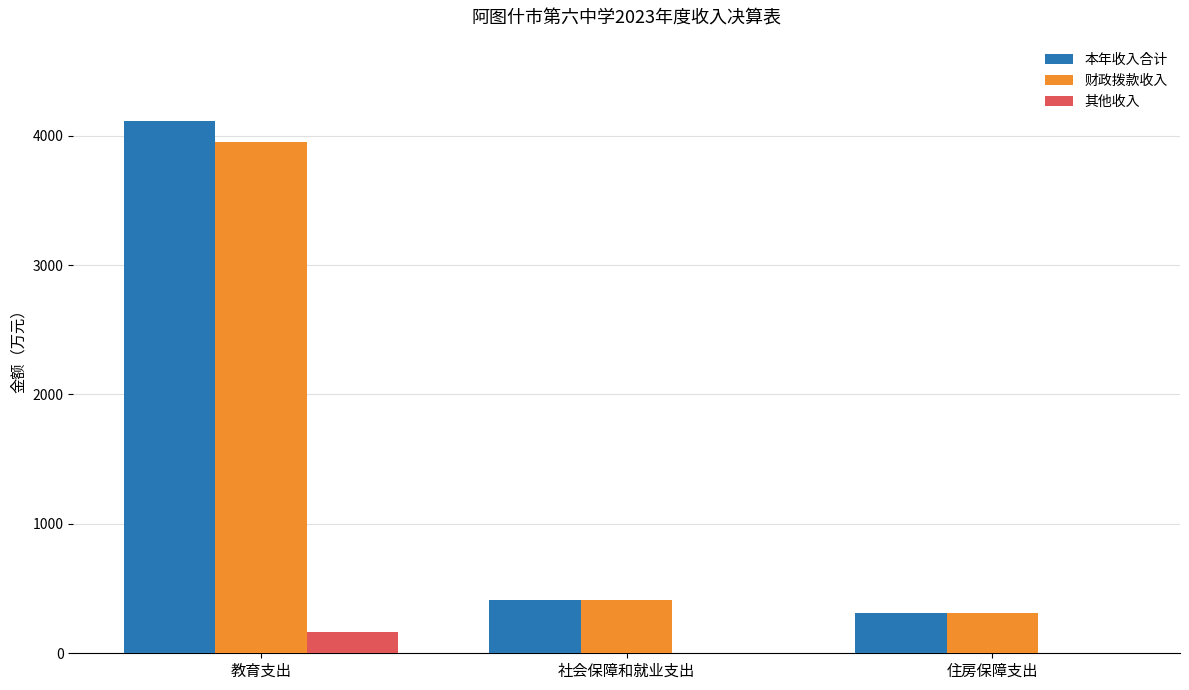

The 财政拨款收入 series shows 3954.2 at 教育支出. True or false?

True